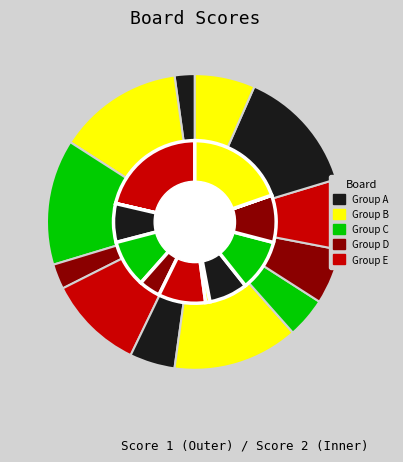

Is it true that 2 is 22% of the pie?

False